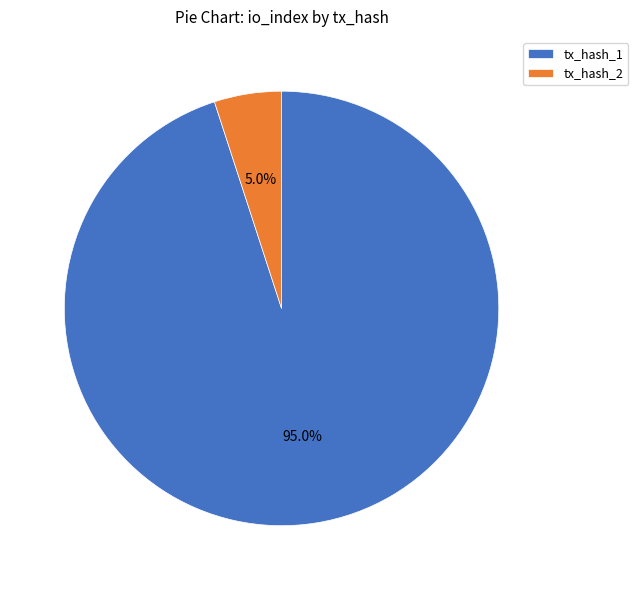

To the nearest percent, what is the combined percentage of tx_hash_1 and tx_hash_2?

100%